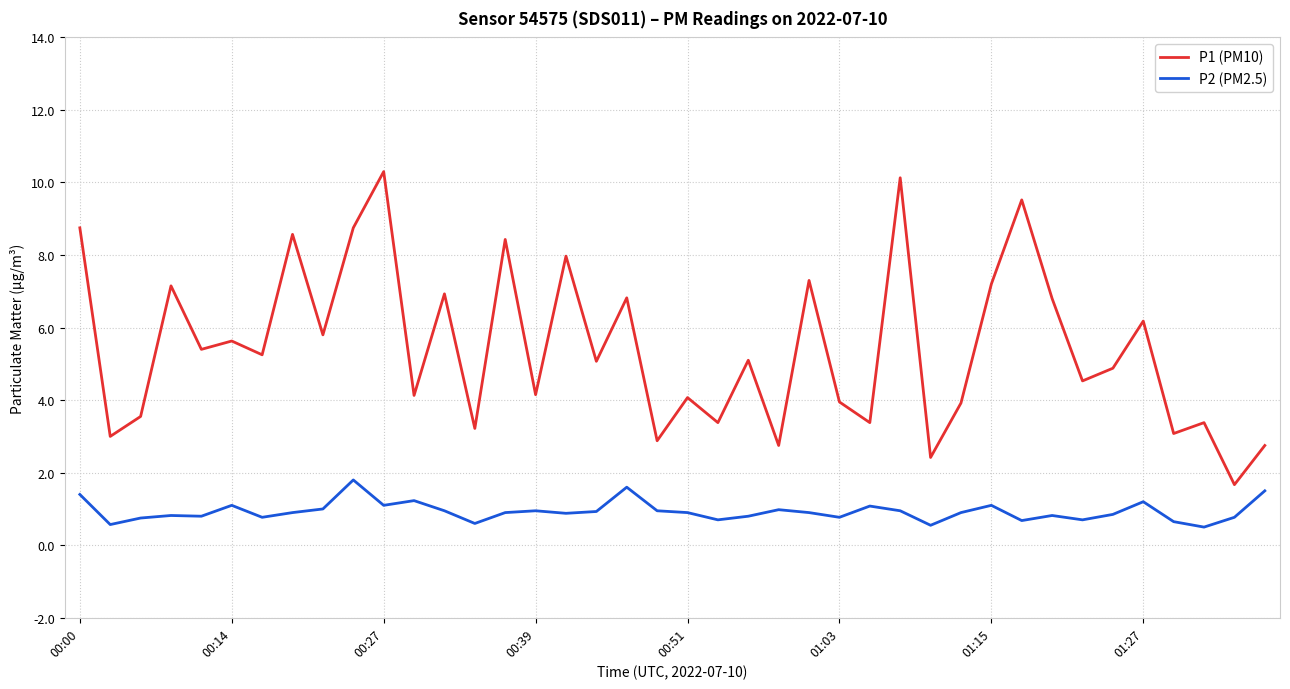

What is the maximum value shown in the chart?

10.3